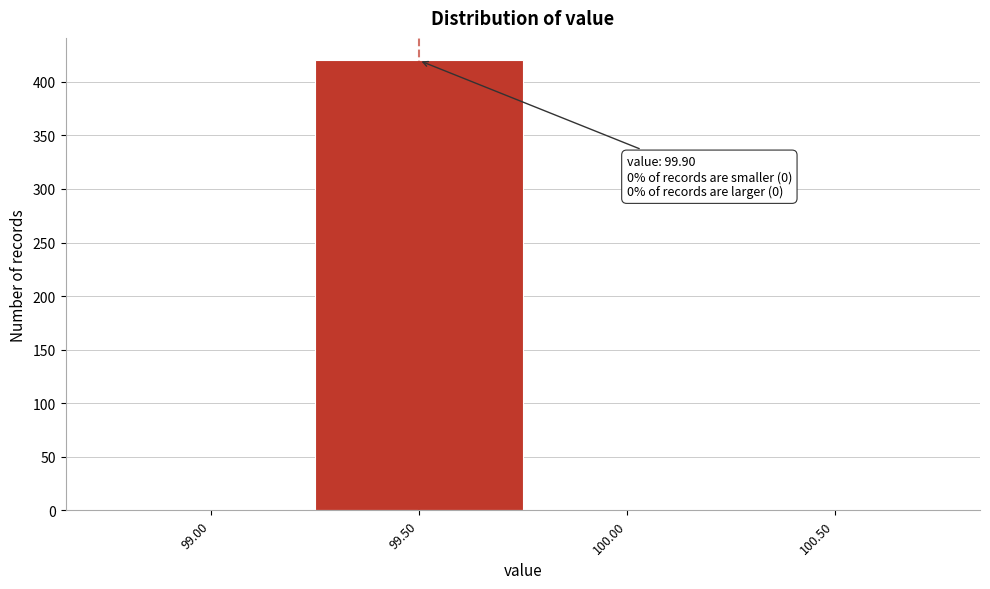

Reading right to left, what are all the values shown in this chart?

100.50=0	100.00=0	99.50=420	99.00=0